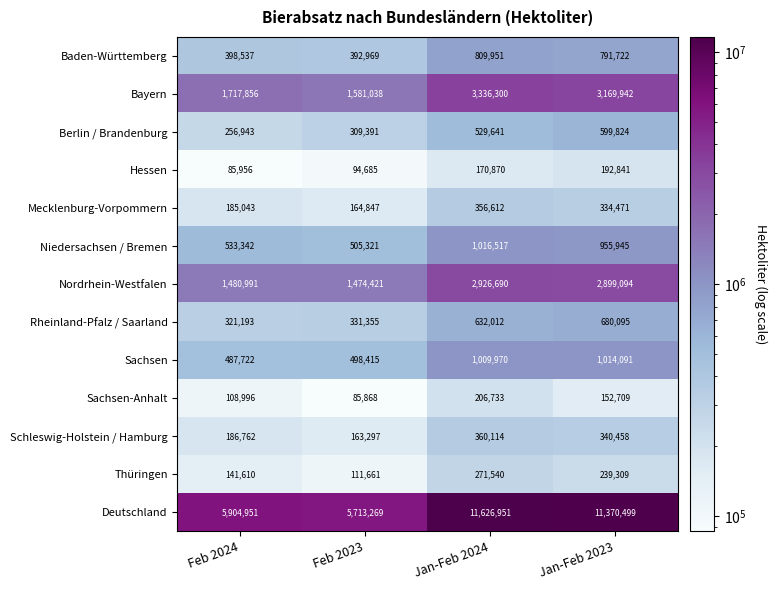

The Mecklenburg-Vorpommern series shows 36202 at Feb 2023. True or false?

False